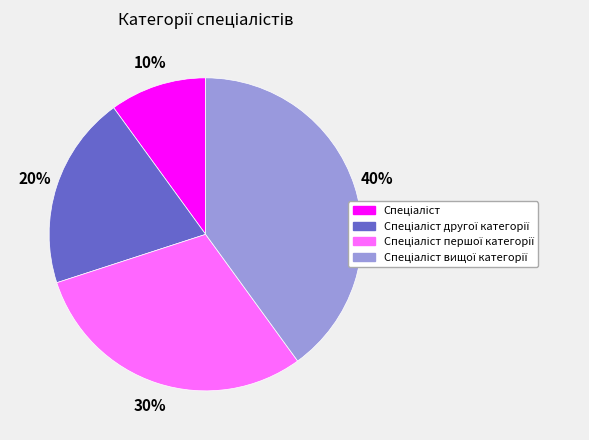

Is there a majority slice in this chart?

No